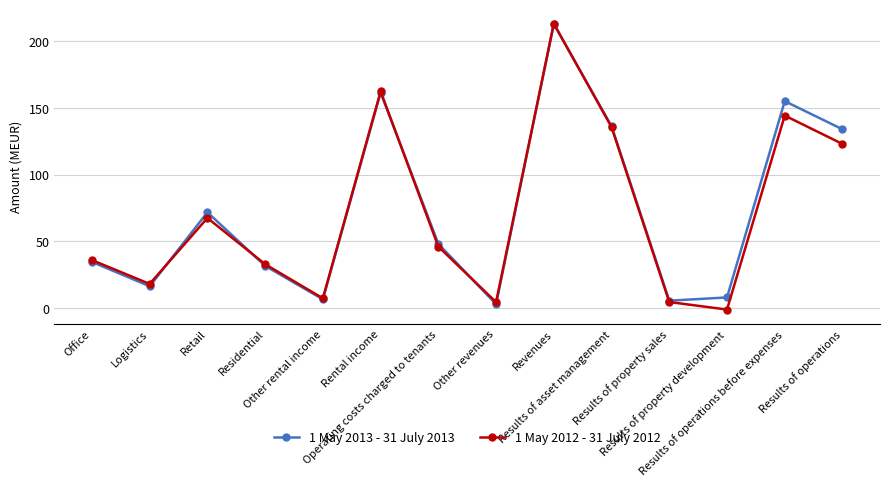

What is the sum of all 1 May 2012 - 31 July 2012 values?

994.9